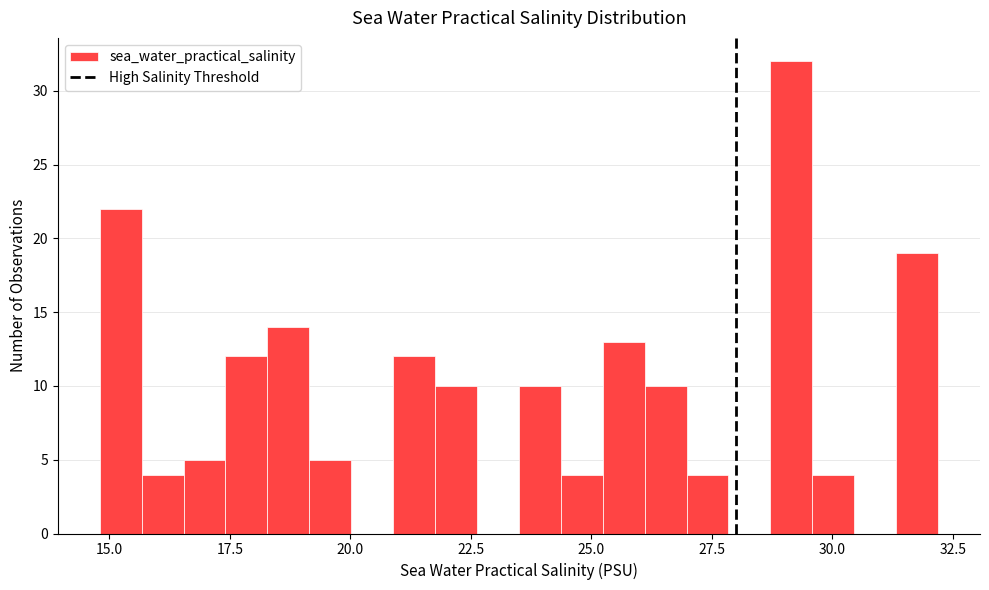

Around what value on the x-axis is the tallest bar? Give the approximate position of its centre, as read against the axis.

29.0